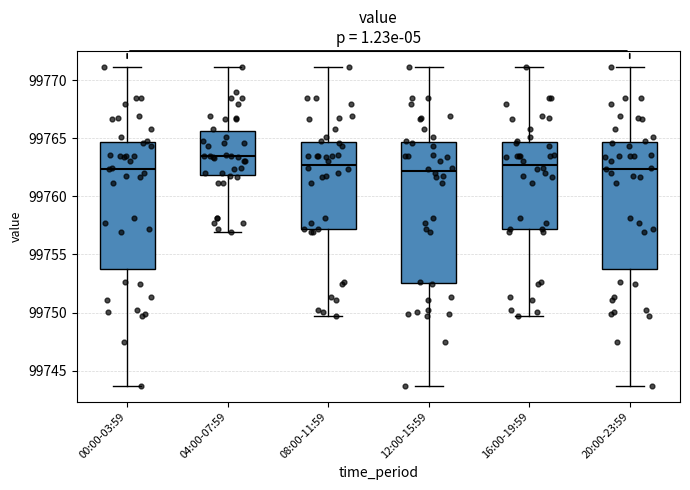

Which box's median line is the highest?

04:00-07:59